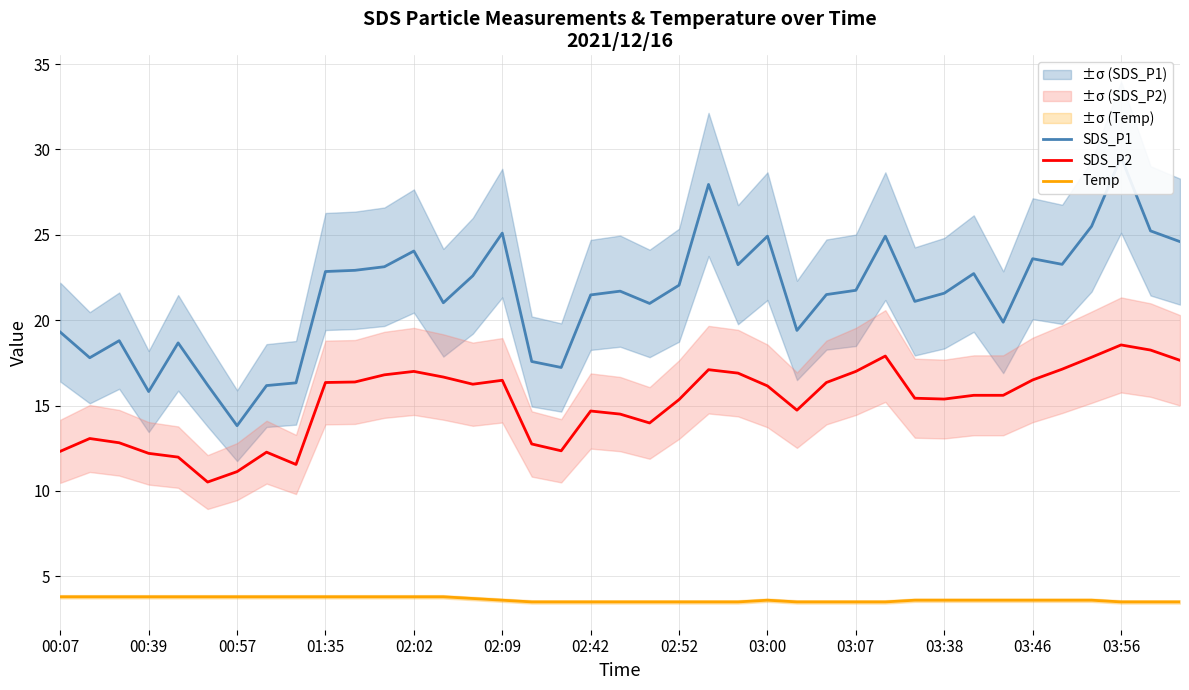

Reading left to right, what are all the values shown in this chart?

SDS_P1: 19.3	17.8	18.8	15.8	18.7	16.2	13.8	16.2	16.3	22.9	22.9	23.1	24.1	21.0	22.6	25.1	17.6	17.2	21.5	21.7	21.0	22.1	27.9	23.2	24.9	19.4	21.5	21.8	24.9	21.1	21.6	22.7	19.9	23.6	23.3	25.5	29.6	25.2	24.6
SDS_P2: 12.3	13.1	12.8	12.2	12.0	10.5	11.1	12.3	11.6	16.4	16.4	16.8	17.0	16.7	16.2	16.5	12.8	12.3	14.7	14.5	14.0	15.3	17.1	16.9	16.1	14.7	16.4	17.0	17.9	15.4	15.4	15.6	15.6	16.5	17.1	17.8	18.6	18.2	17.6
Temp: 3.8	3.8	3.8	3.8	3.8	3.8	3.8	3.8	3.8	3.8	3.8	3.8	3.8	3.8	3.7	3.6	3.5	3.5	3.5	3.5	3.5	3.5	3.5	3.5	3.6	3.5	3.5	3.5	3.5	3.6	3.6	3.6	3.6	3.6	3.6	3.6	3.5	3.5	3.5